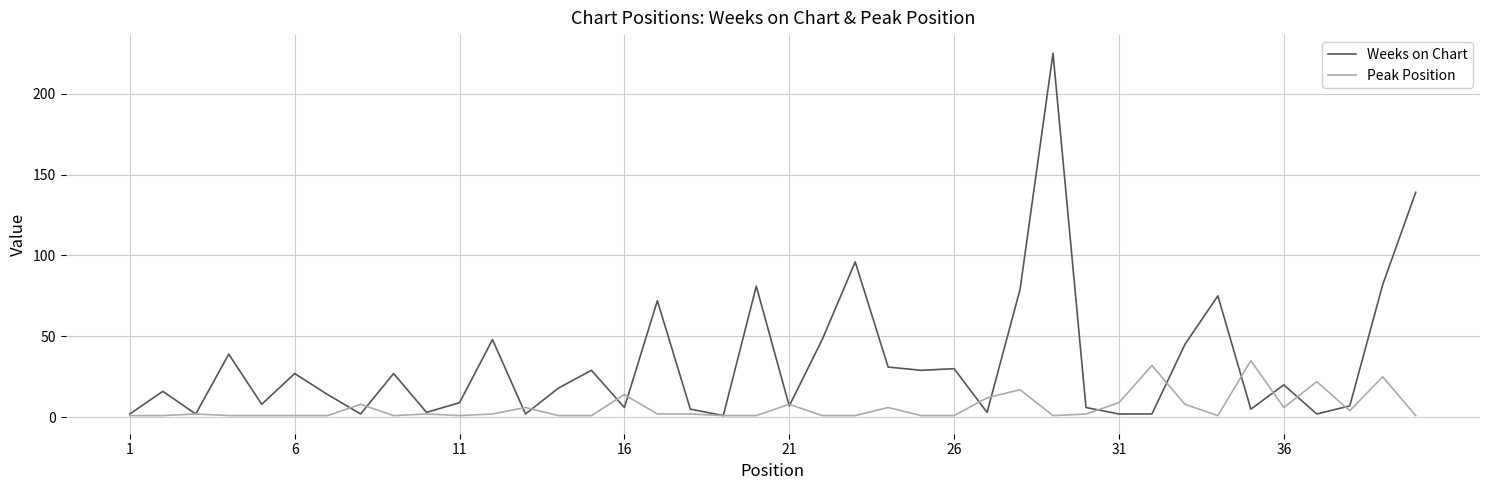

Which series has the largest total across all categories?

Weeks on Chart